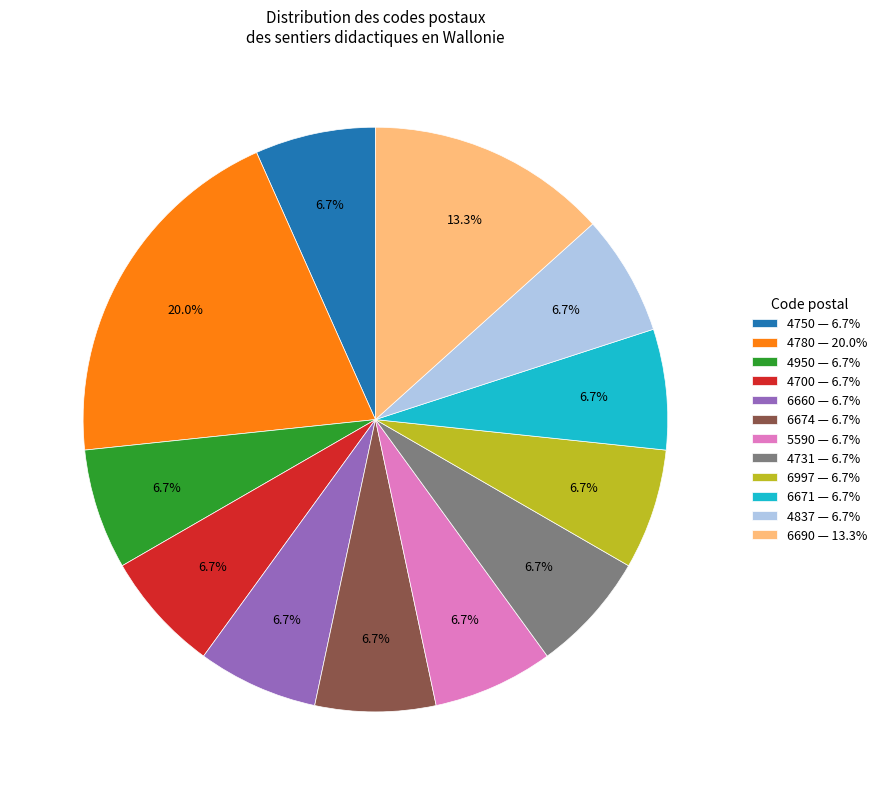

Which slice is the largest?

4780 — 20.0%